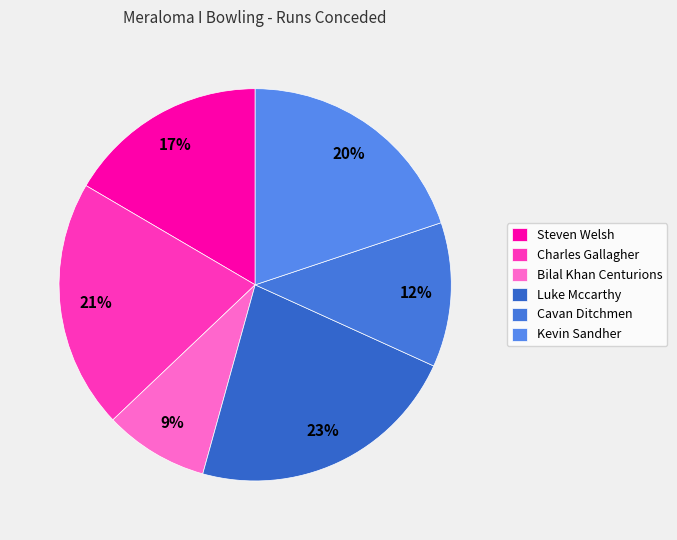

Which has a higher value, Cavan Ditchmen or Bilal Khan Centurions?

Cavan Ditchmen